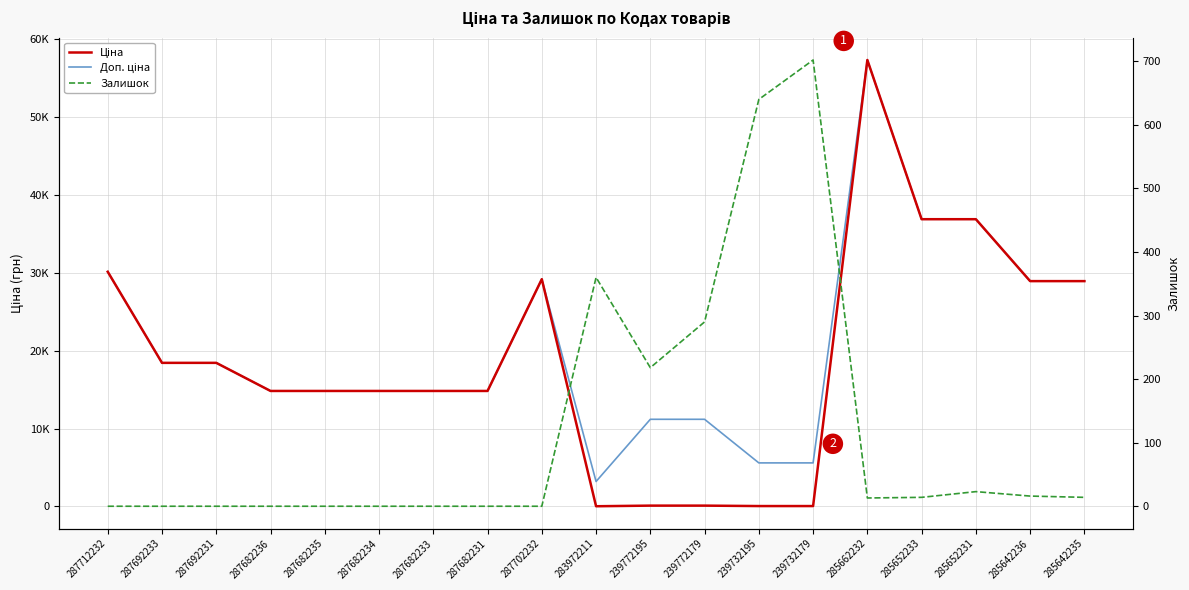

Is the value of Залишок at 287682236 greater than the value of Ціна at 287682234?

No